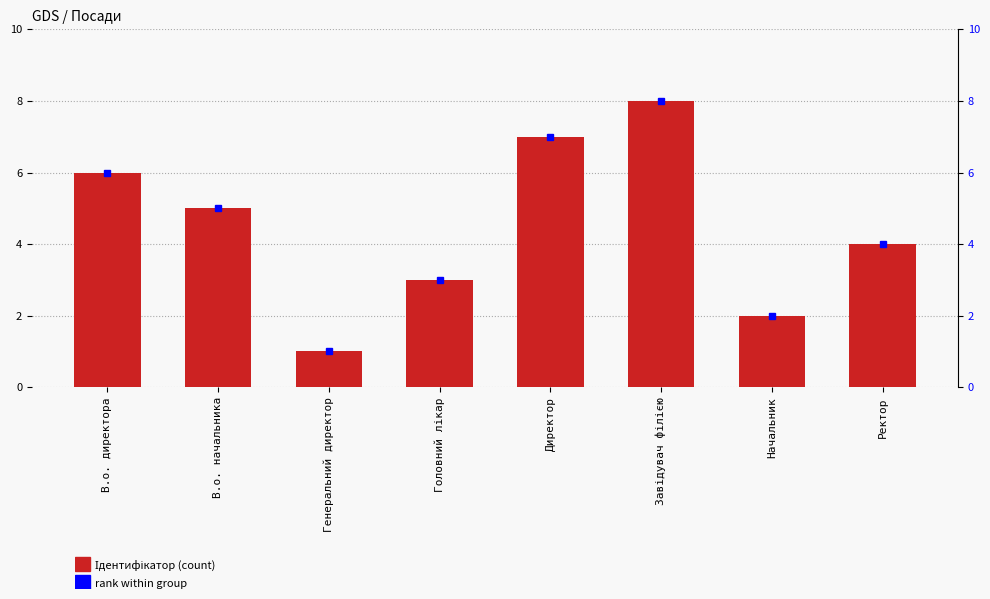

At which label is the value closest to 4?

Ректор